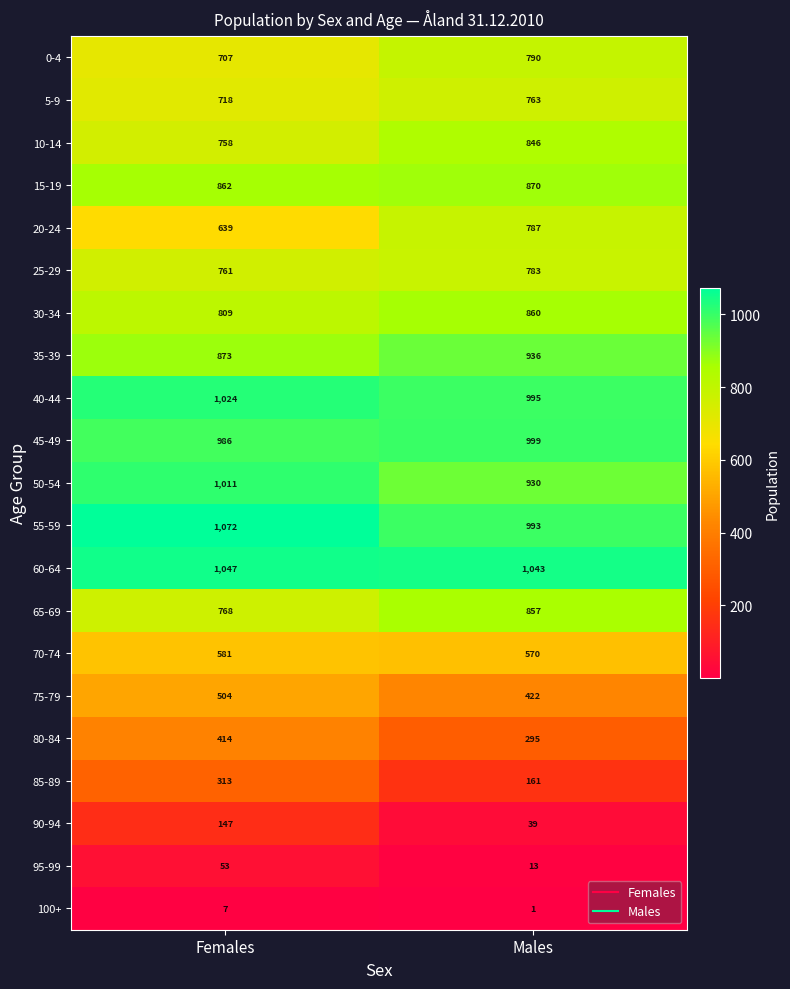

What is the difference between the 75-79 values at Males and Females?

82